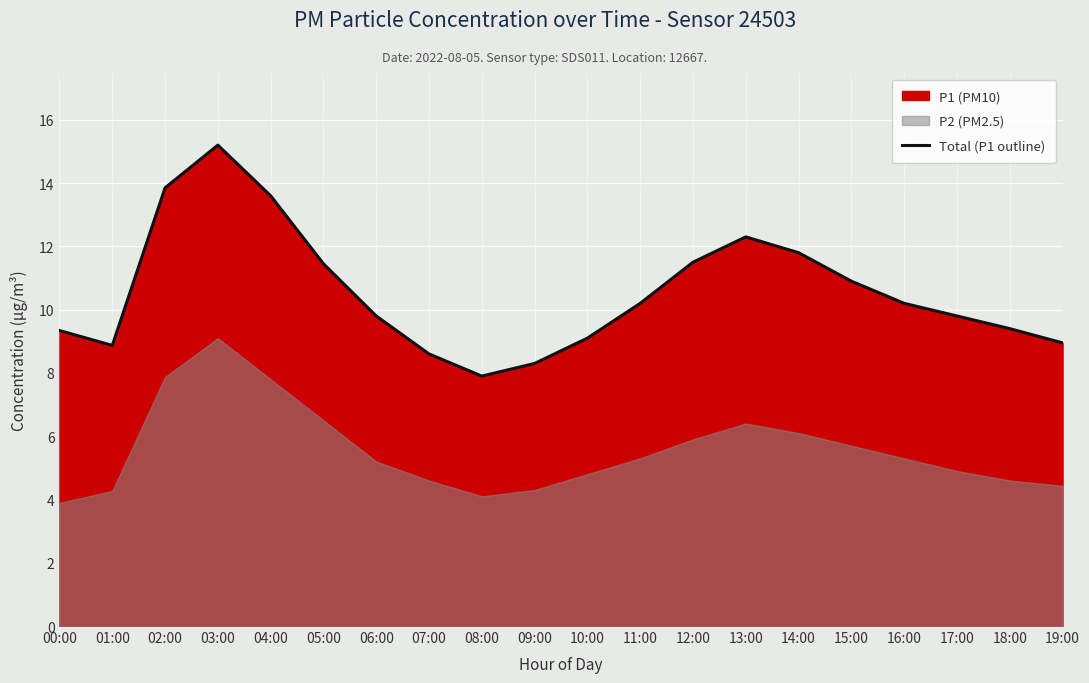

What is the change in value from 05:00 to 06:00?

-1.6